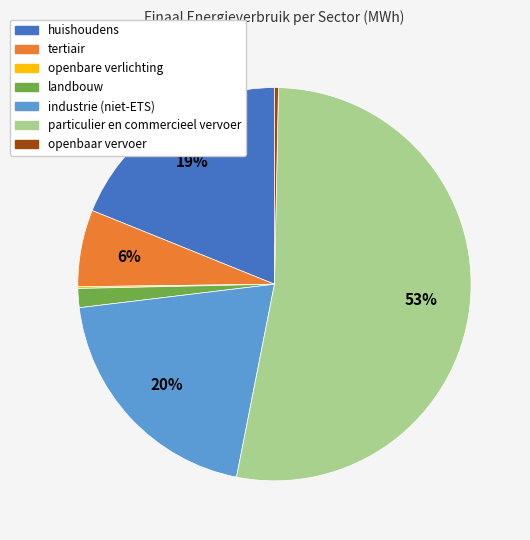

Which slice is the largest?

particulier en commercieel vervoer